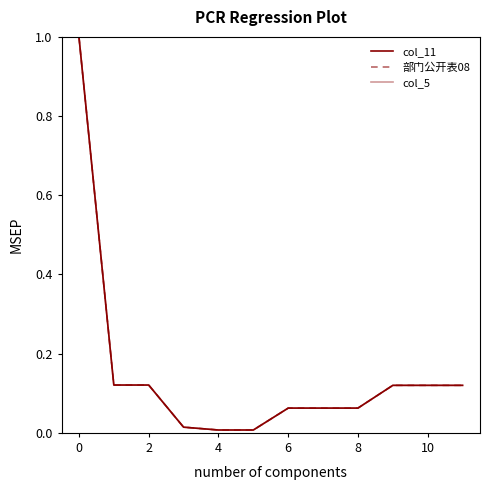

Is this an area chart (filled region under the line)?

No